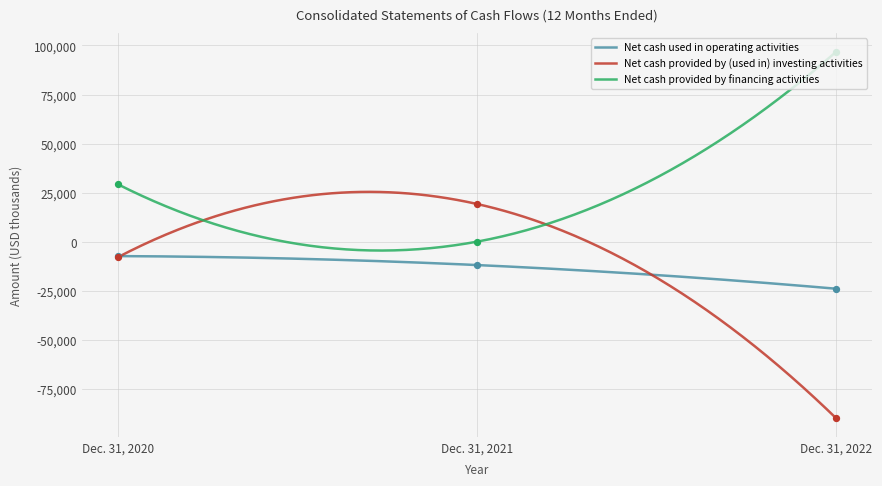

Which series reaches the minimum Y coordinate?

Net cash provided by (used in) investing activities